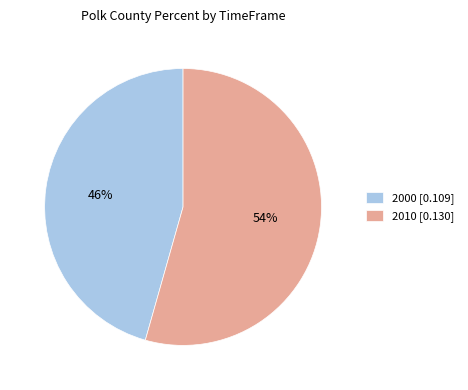

What is the largest slice in the pie chart?

2010